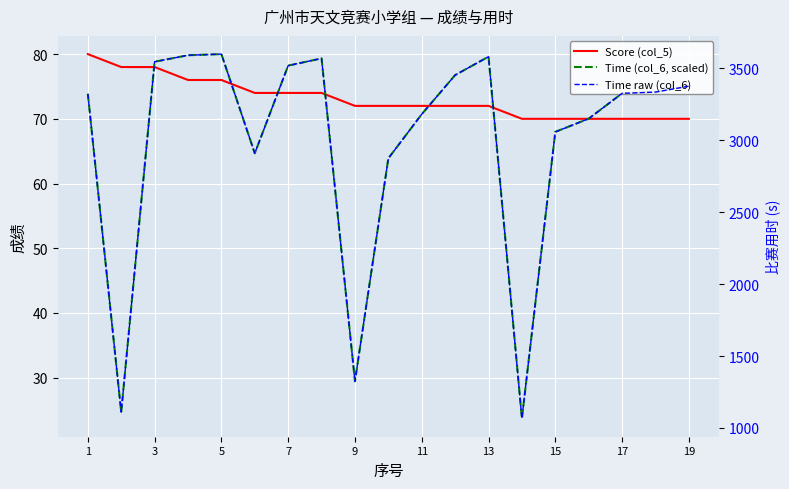

True or false: Score (col_5) has more than 1 points higher than both neighbors.

False